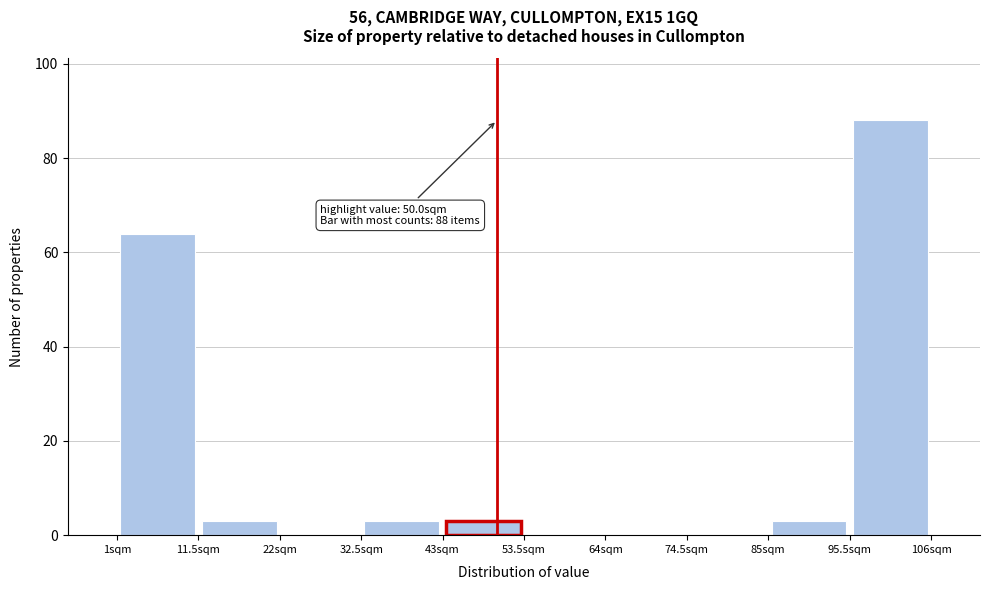

Over which range of the x-axis is the bar tallest?

95.5 to 106.0